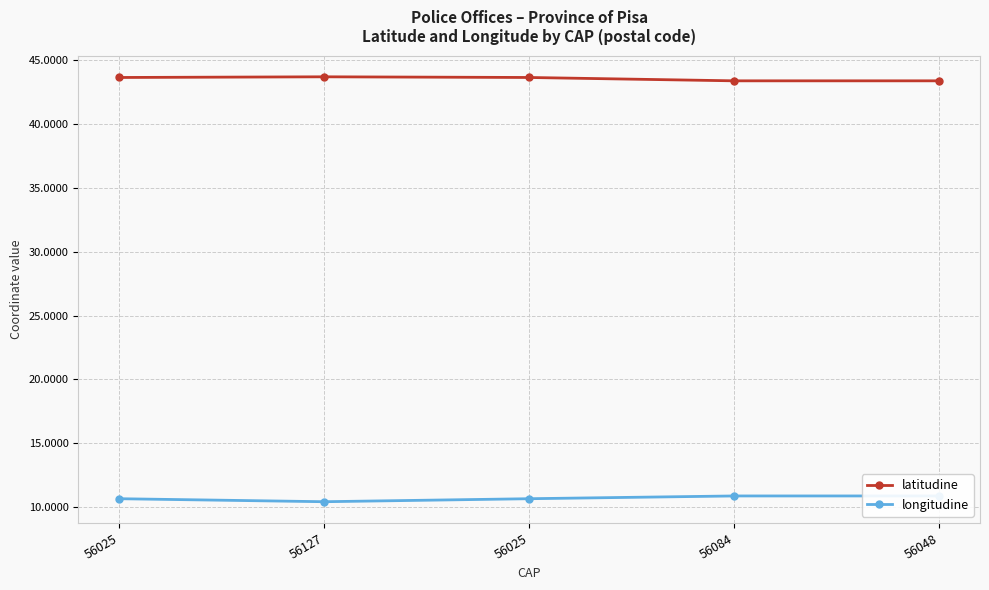

In latitudine, how many points are higher than both neighbors (excluding endpoints)?

1